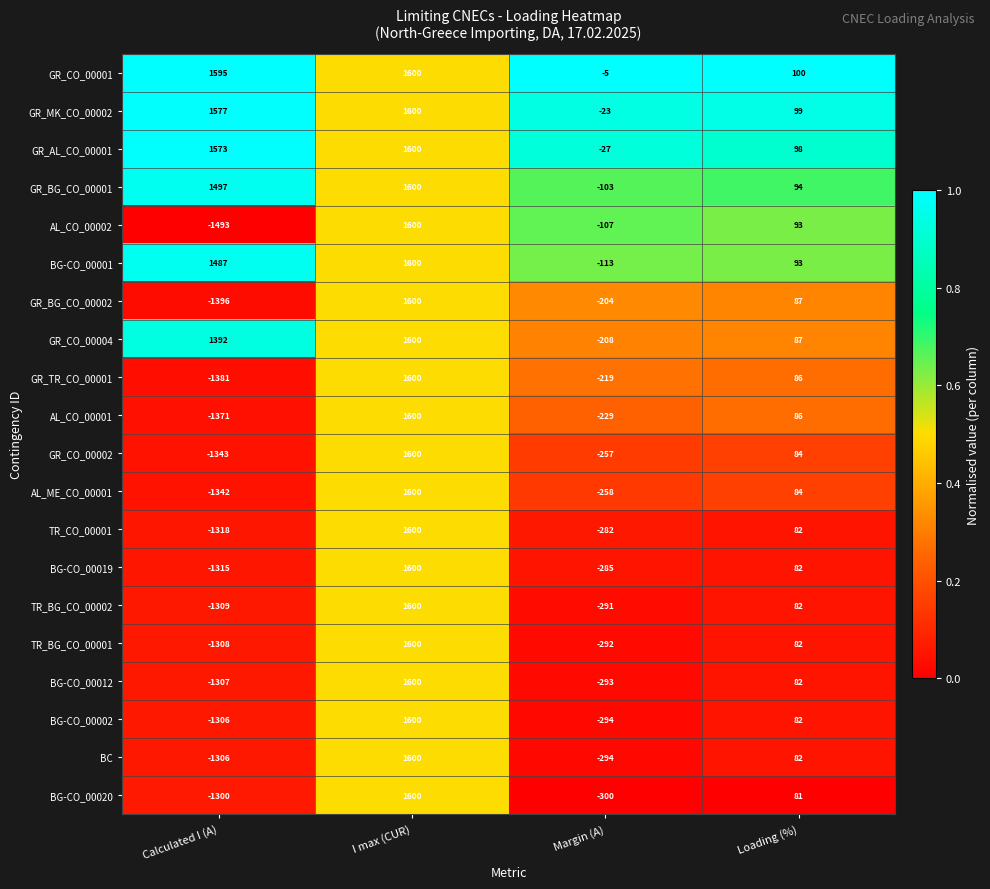

What is the lowest value of the AL_CO_00002 series?

-1493